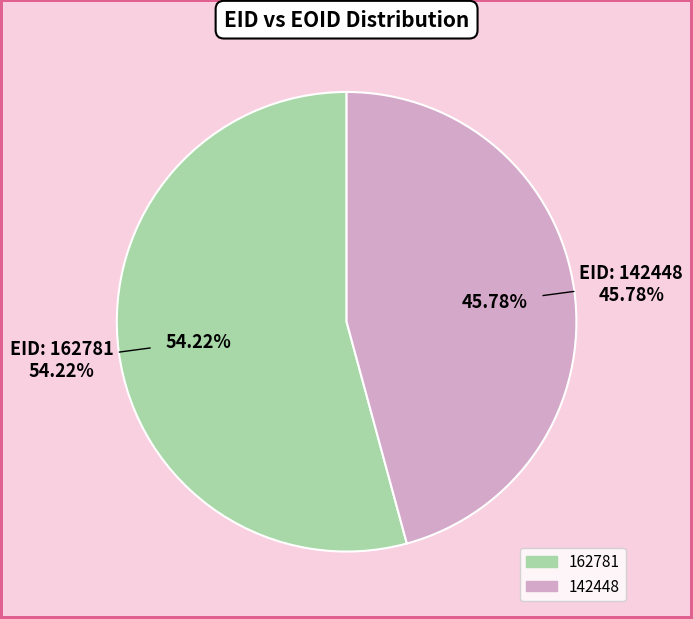

To the nearest percent, what portion does 162781 represent?

54%